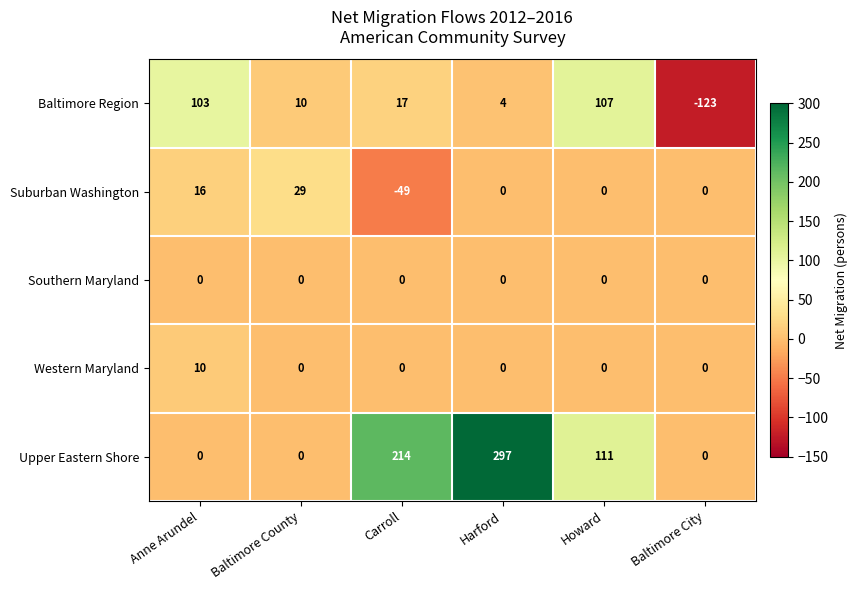

What is the smallest value displayed?

-123